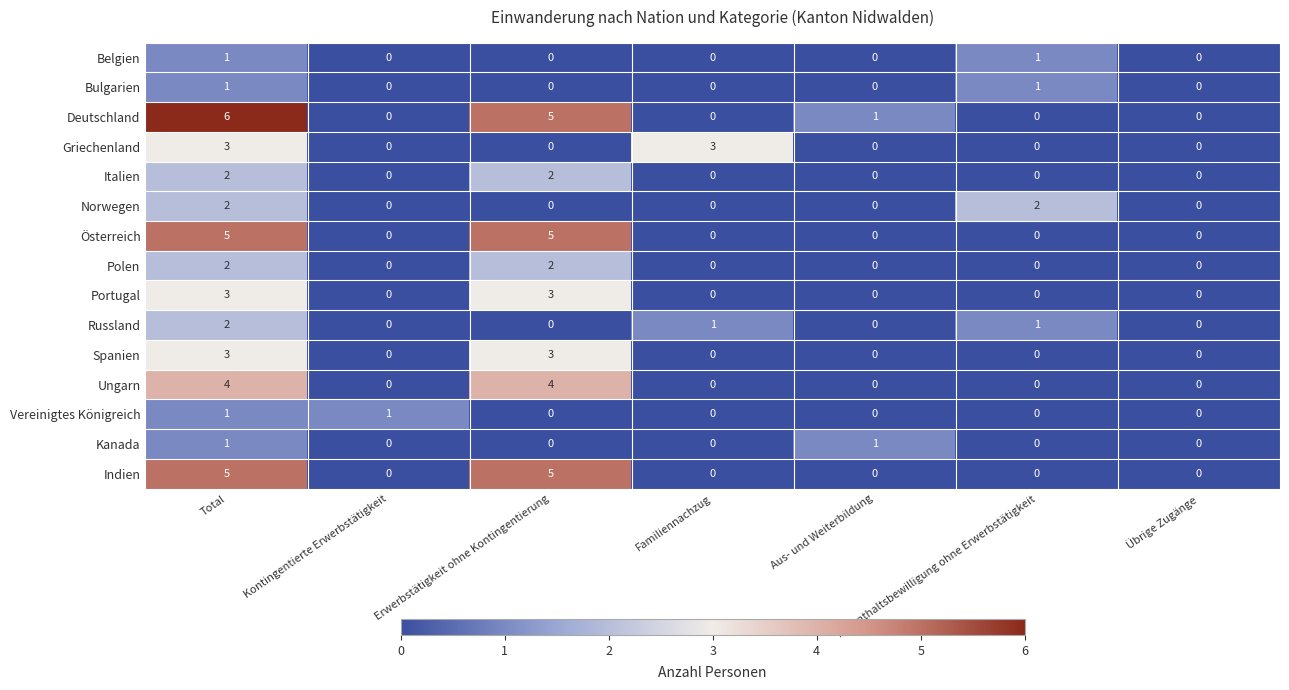

Which series changed the most between Kontingentierte Erwerbstätigkeit and Übrige Zugänge?

Vereinigtes Königreich